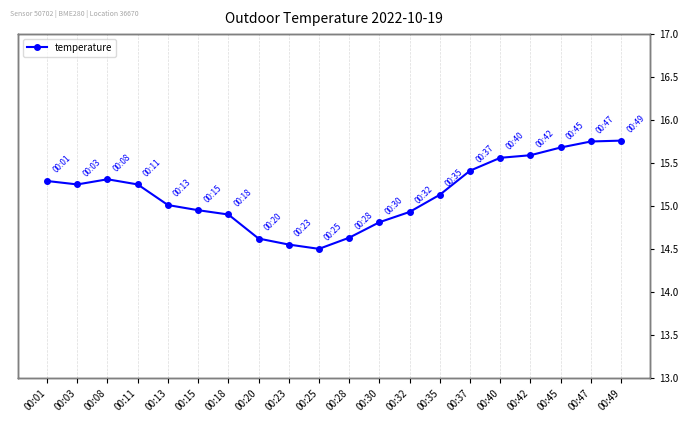

What is the ratio of the value at 00:42 to the value at 00:18?

1.0